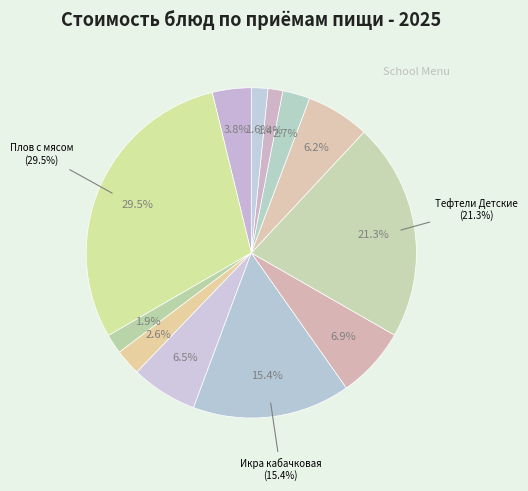

What percentage is the Хлеб ржано-пшеничный slice, to the nearest percent?

1%